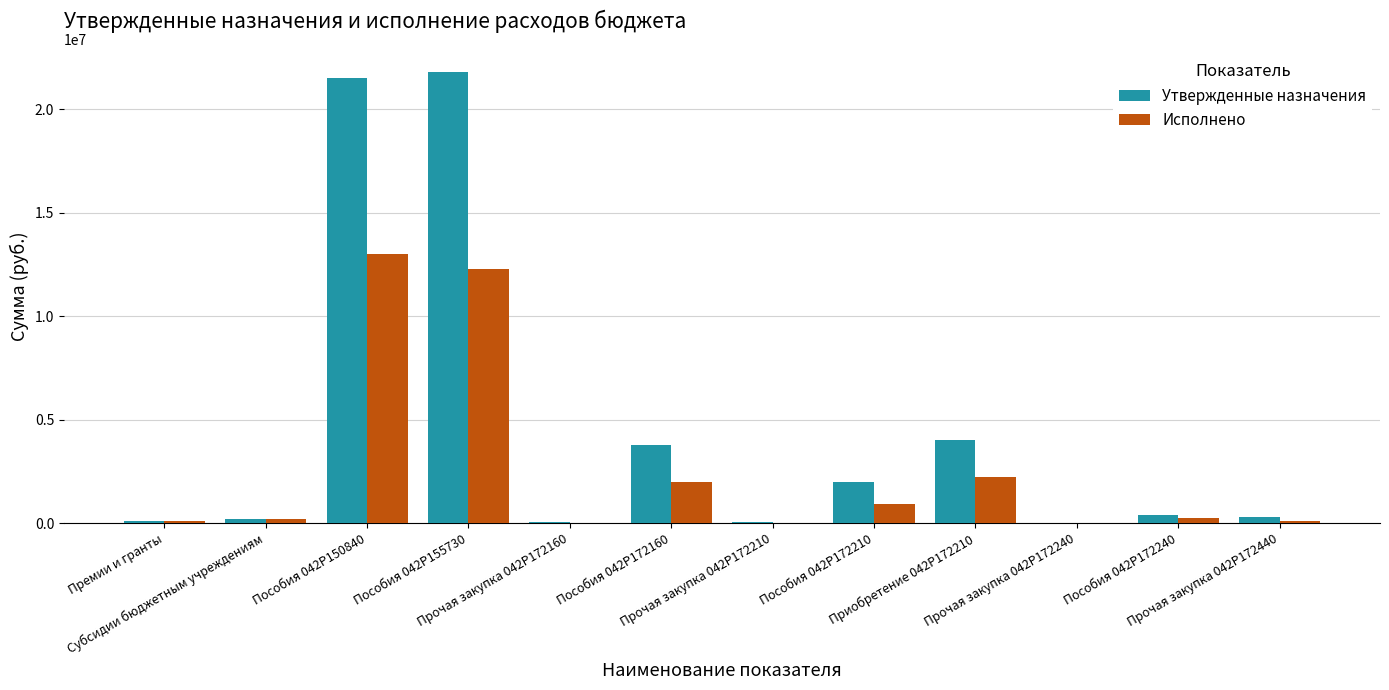

What is the greatest value displayed?

21822500.0